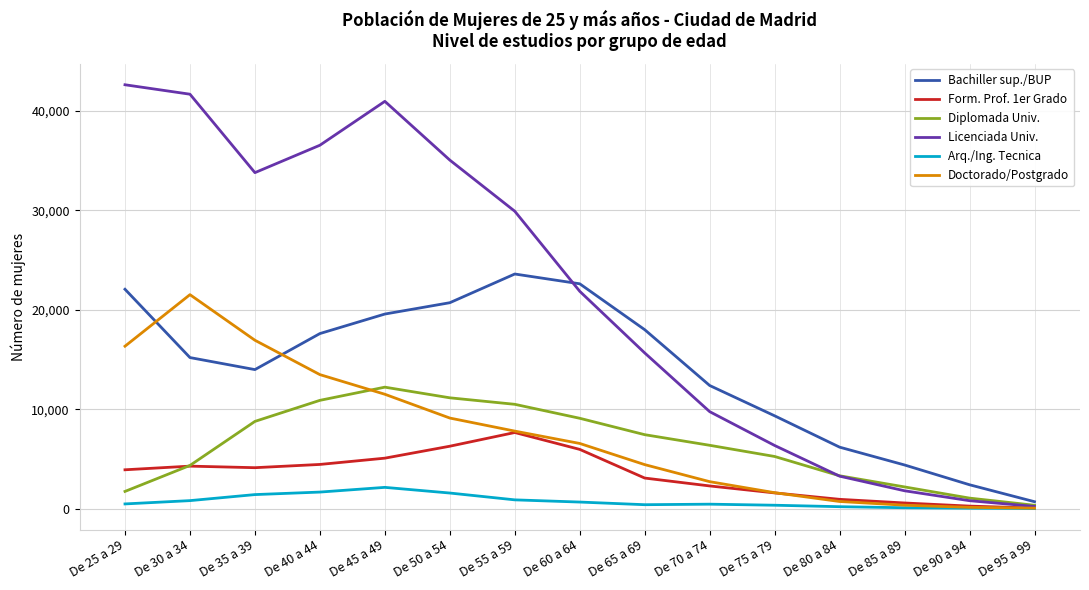

Rank the series by their maximum value, from highest to lowest.

Licenciada Univ., Bachiller sup./BUP, Doctorado/Postgrado, Diplomada Univ., Form. Prof. 1er Grado, Arq./Ing. Tecnica